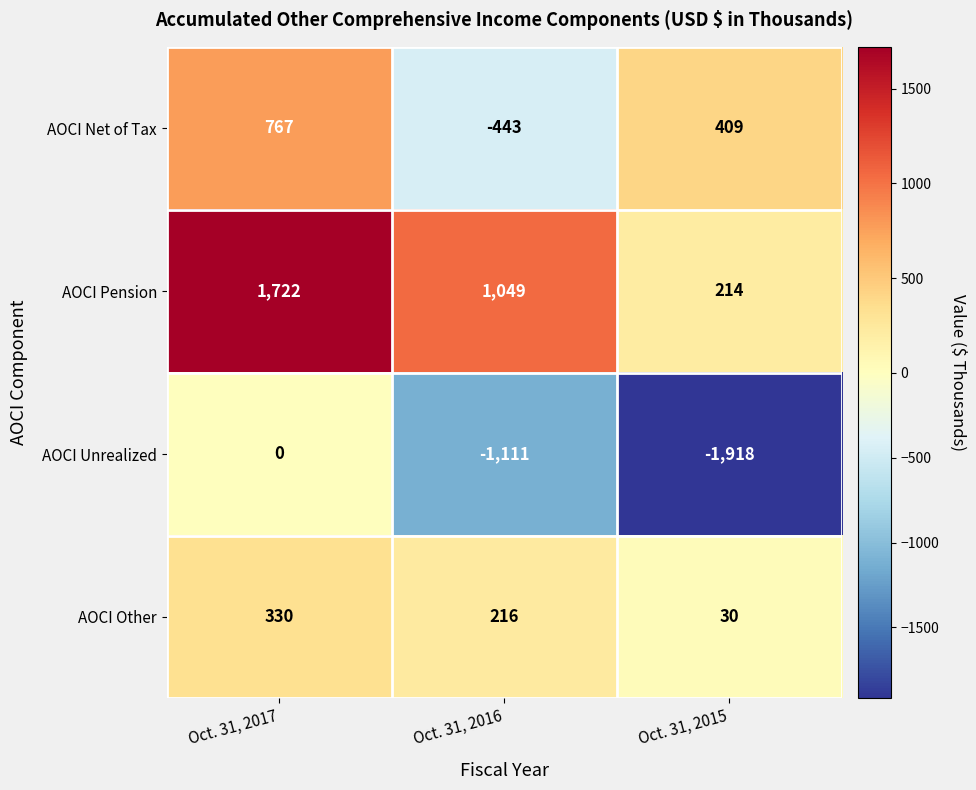

What is the sum of the AOCI Other values at Oct. 31, 2016 and Oct. 31, 2015?

246